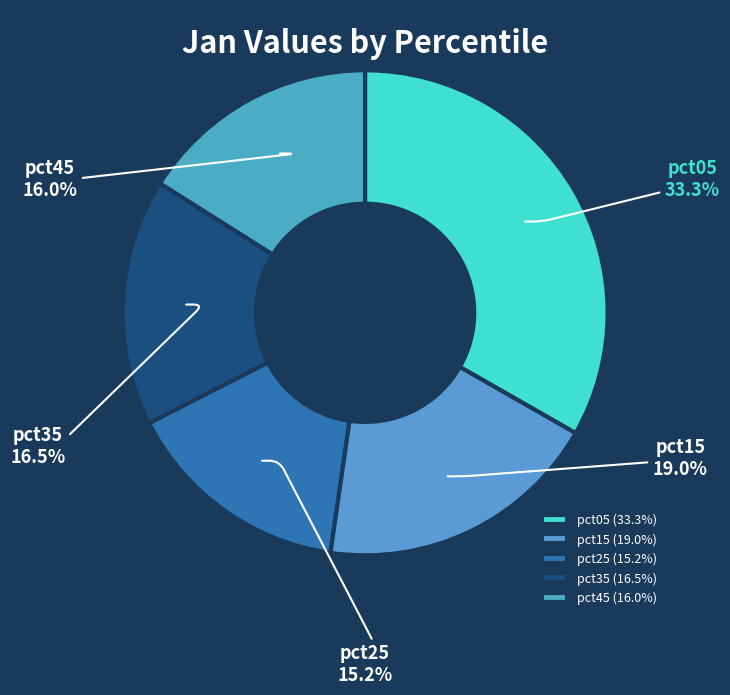

Do pct45 and pct15 together represent more than half of the pie?

No